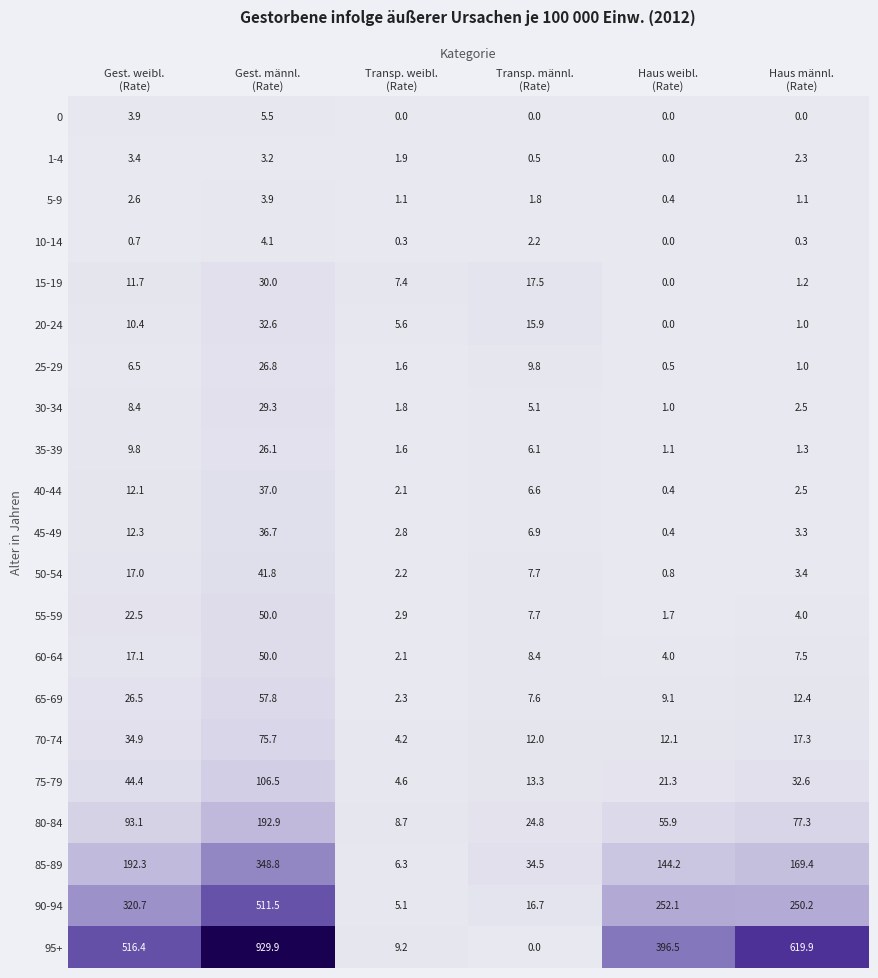

What is the highest value of the 75-79 series?

106.5